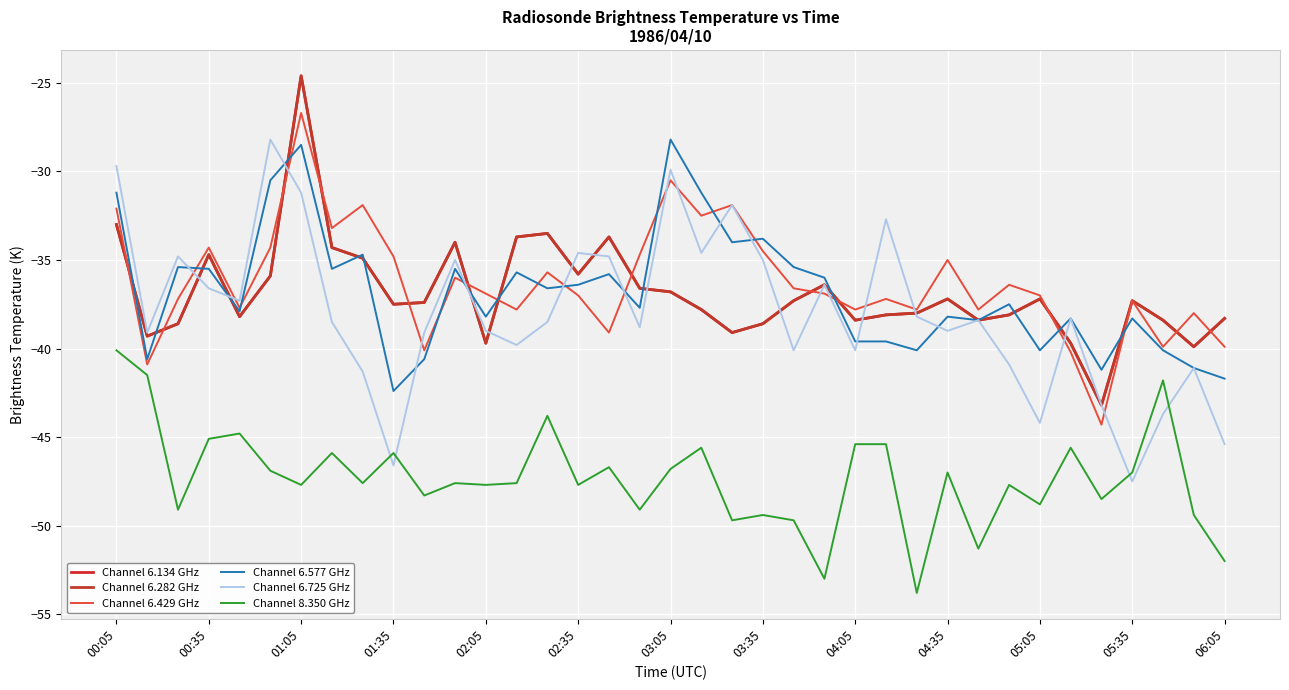

Does the chart have visible grid lines?

Yes